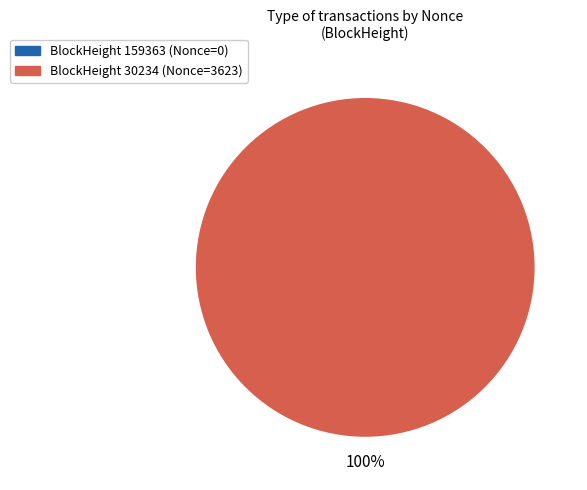

Is there a majority slice in this chart?

Yes